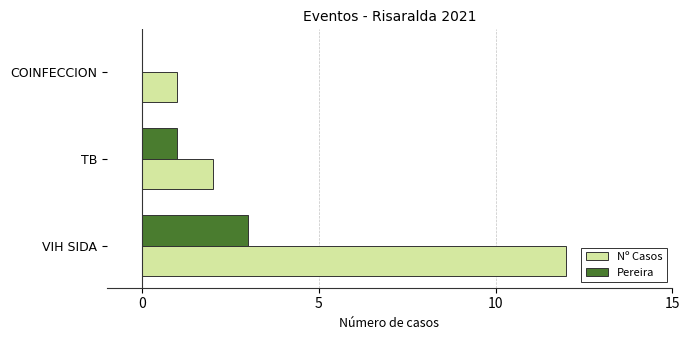

What are all the series names shown in the legend?

Nº Casos, Pereira